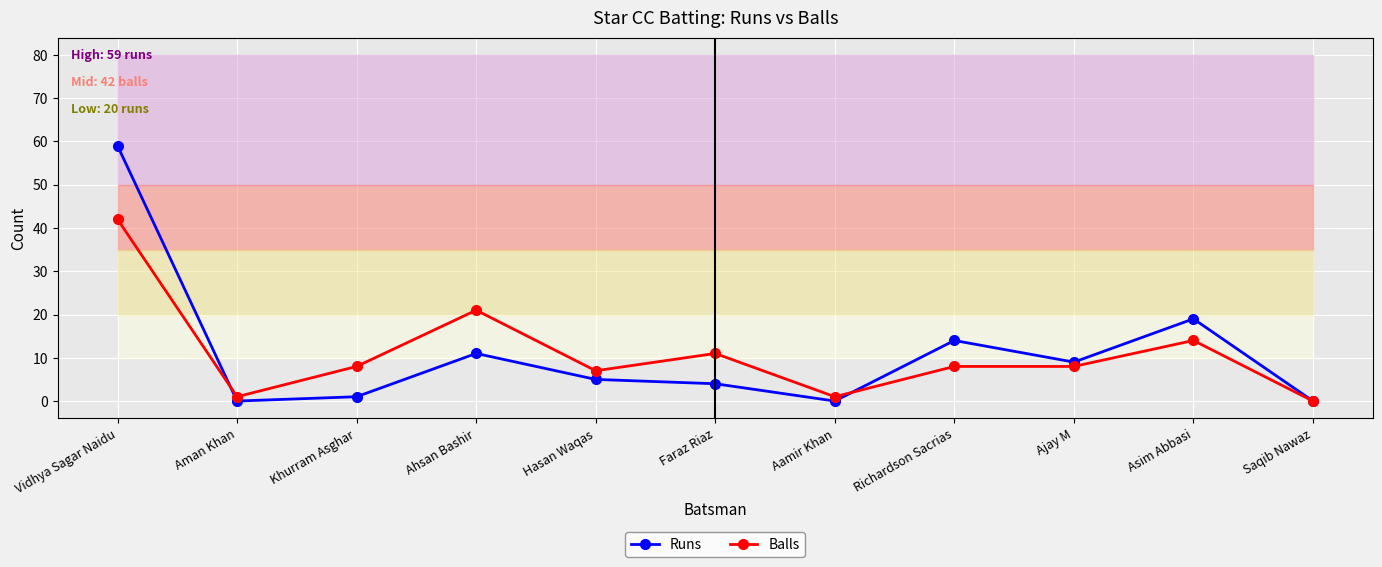

True or false: Runs has a value of 14 at Richardson Sacrias.

True